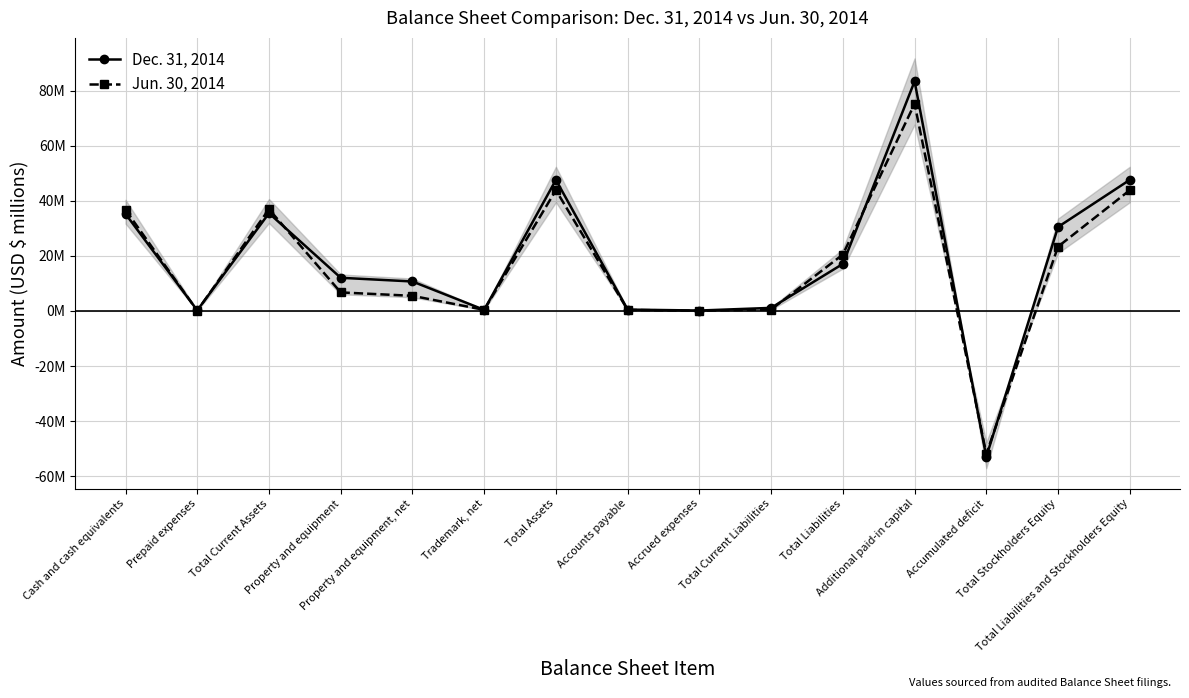

List the series in order of their overall mean, highest first.

Dec. 31, 2014, Jun. 30, 2014